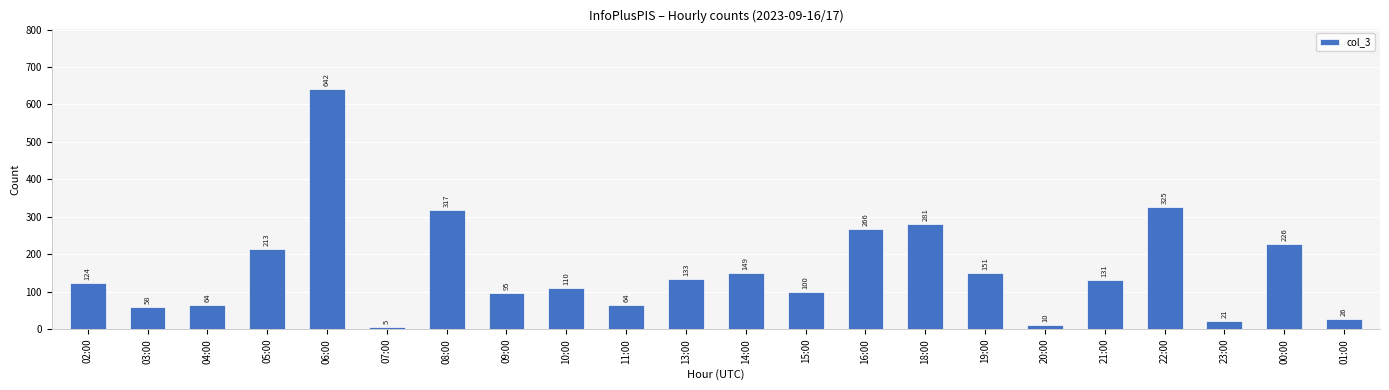

What is the label of the 11th bar from the left?

13:00